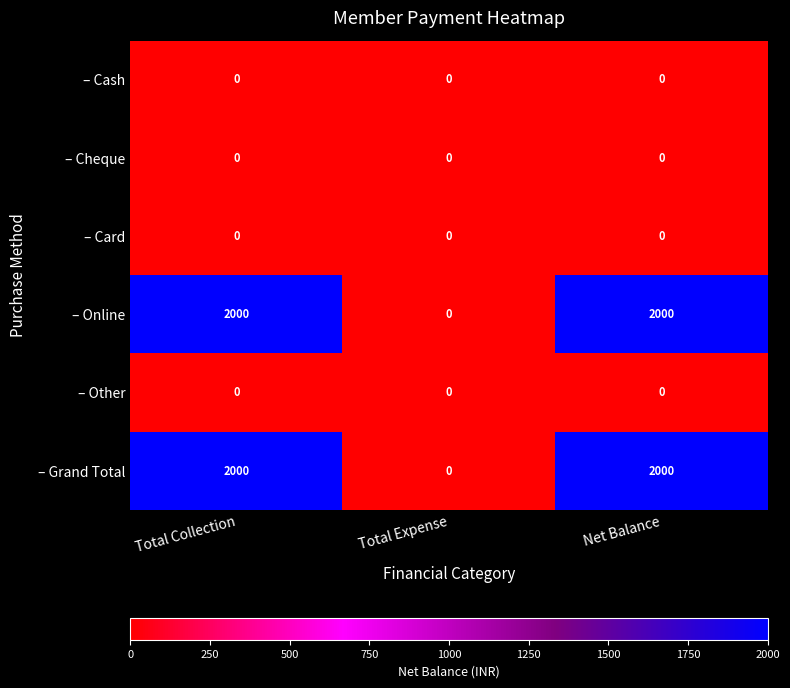

True or false: – Grand Total has a value of -861 at Total Expense.

False